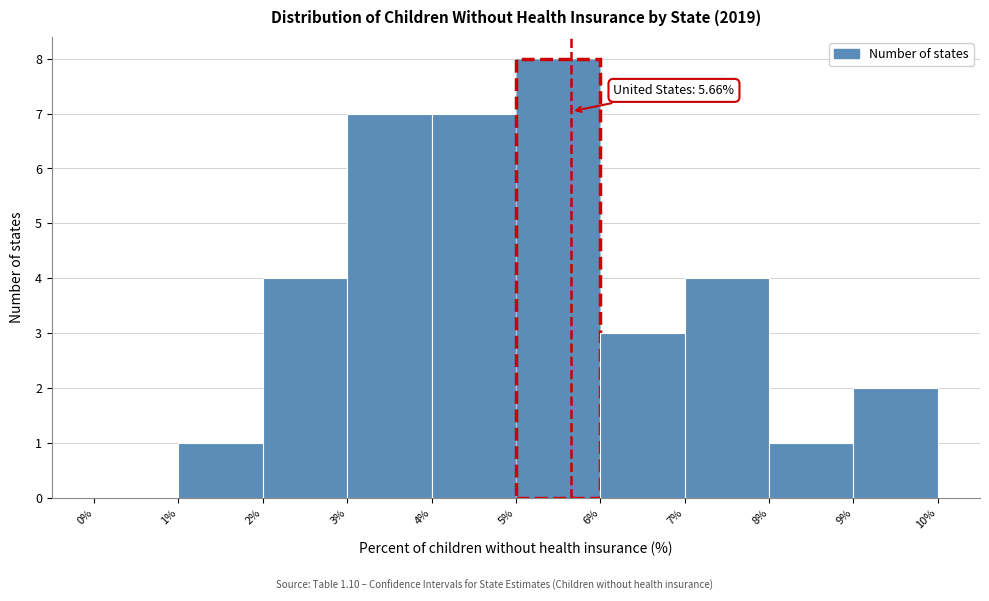

Over which range of the x-axis is the bar tallest?

5% to 6%